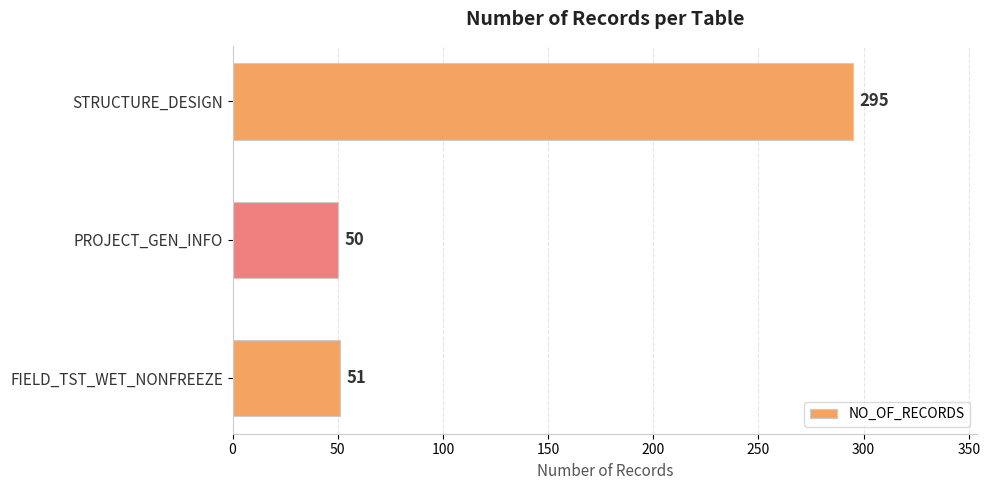

At which label is the value closest to 172?

FIELD_TST_WET_NONFREEZE